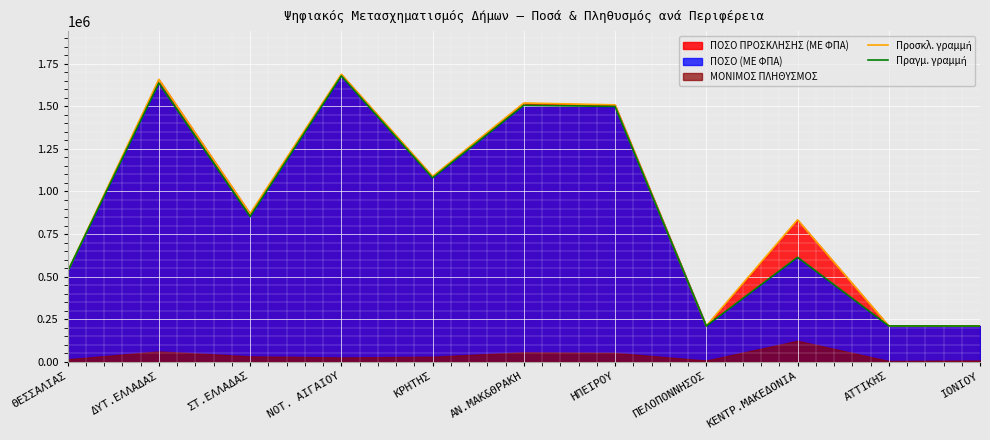

True or false: Προσκλ. γραμμή has more than 0 interior local peaks.

True